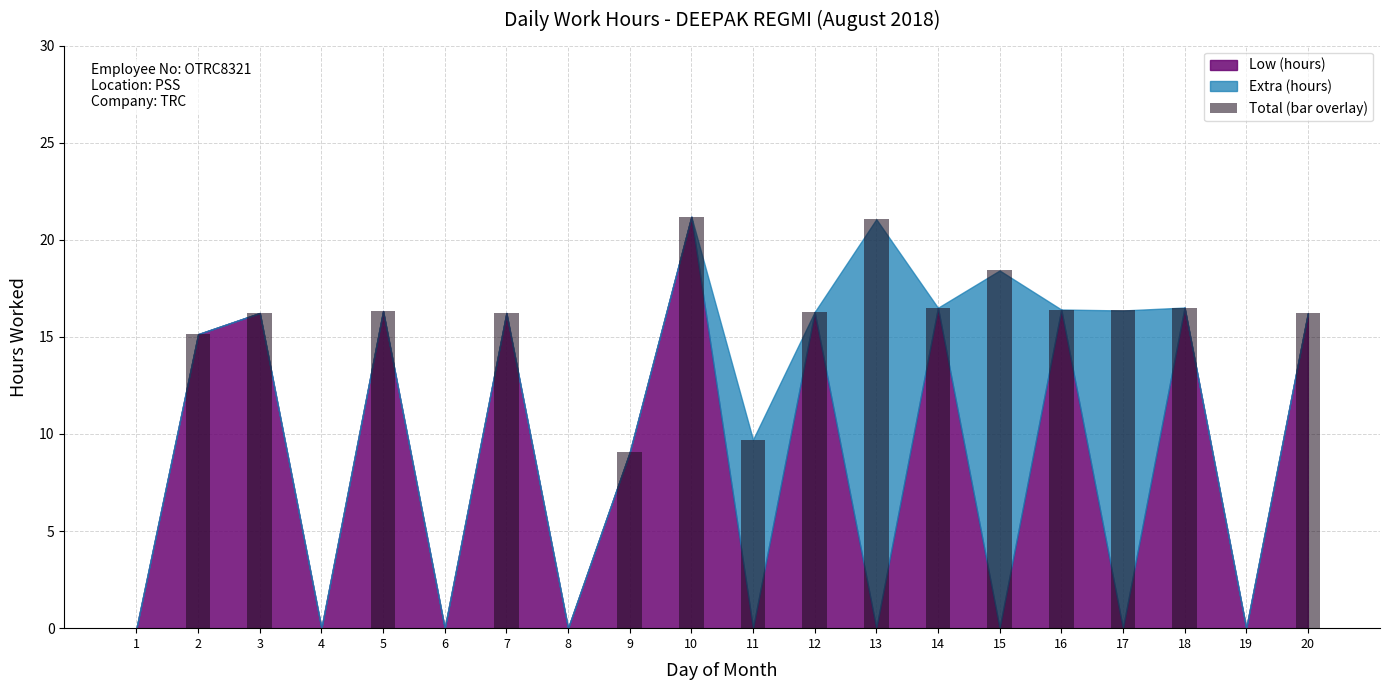

The chart shows a value of 21.1 at 13. True or false?

True